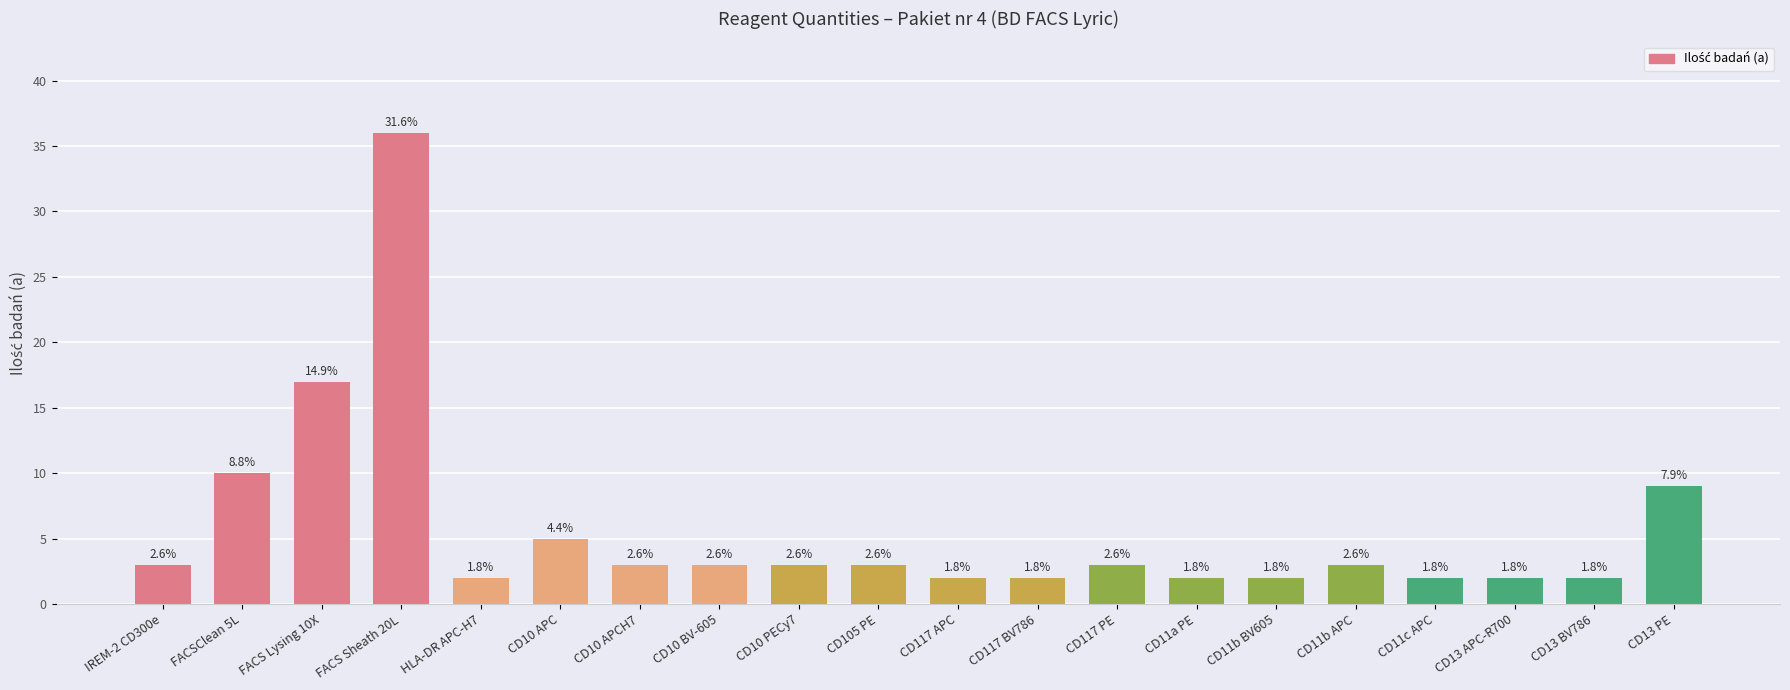

How many bars are there in total?

20